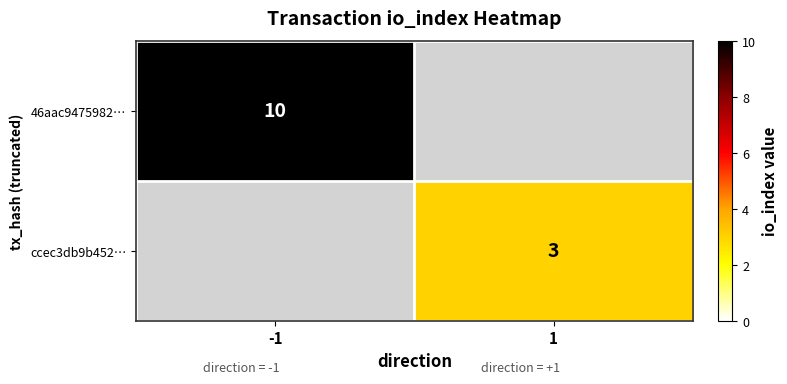

Is the value of ccec3db9b452… at 1 greater than the value of 46aac9475982… at -1?

No